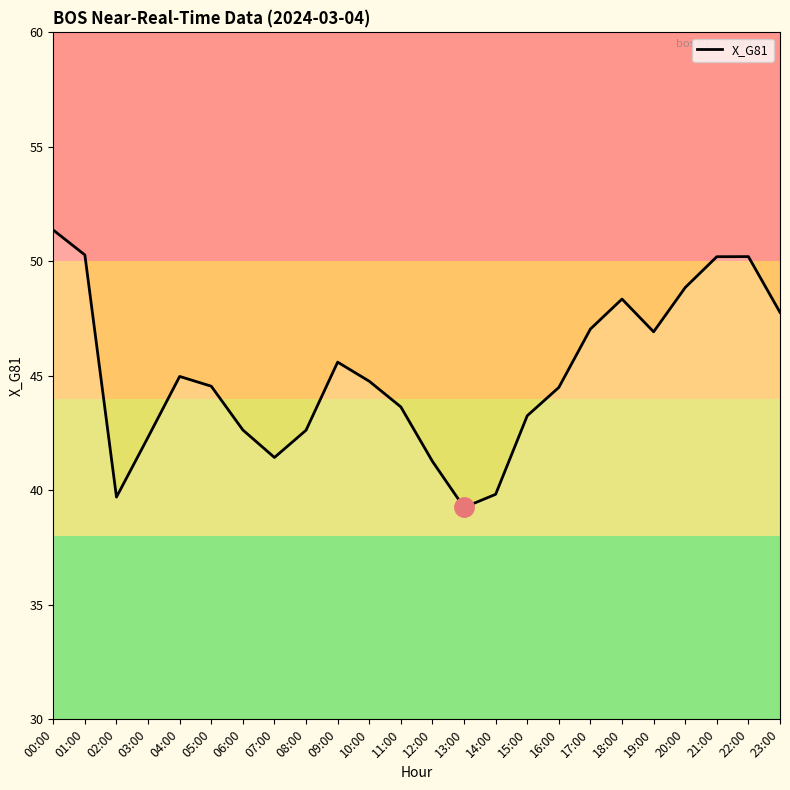

At which category does the chart reach its peak across all series?

00:00